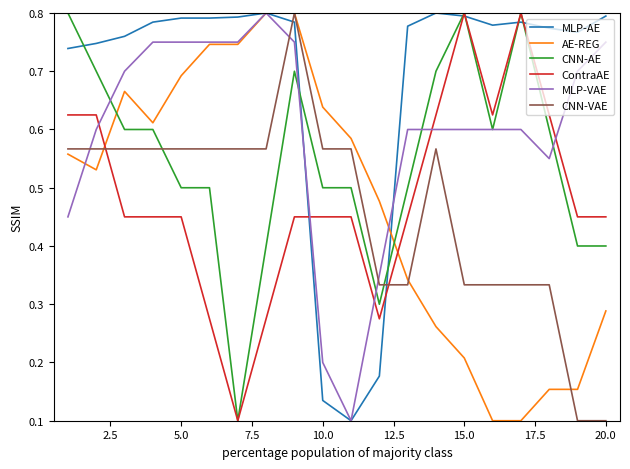

Which series ends up on top after the final intersection of CNN-AE and CNN-VAE?

CNN-AE